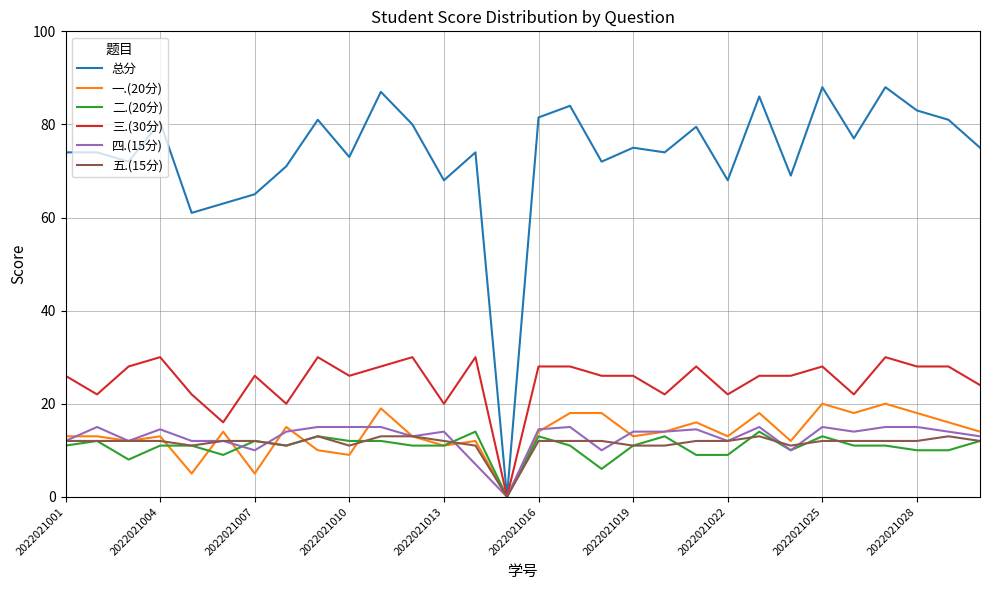

Which series has the widest spread of values?

总分